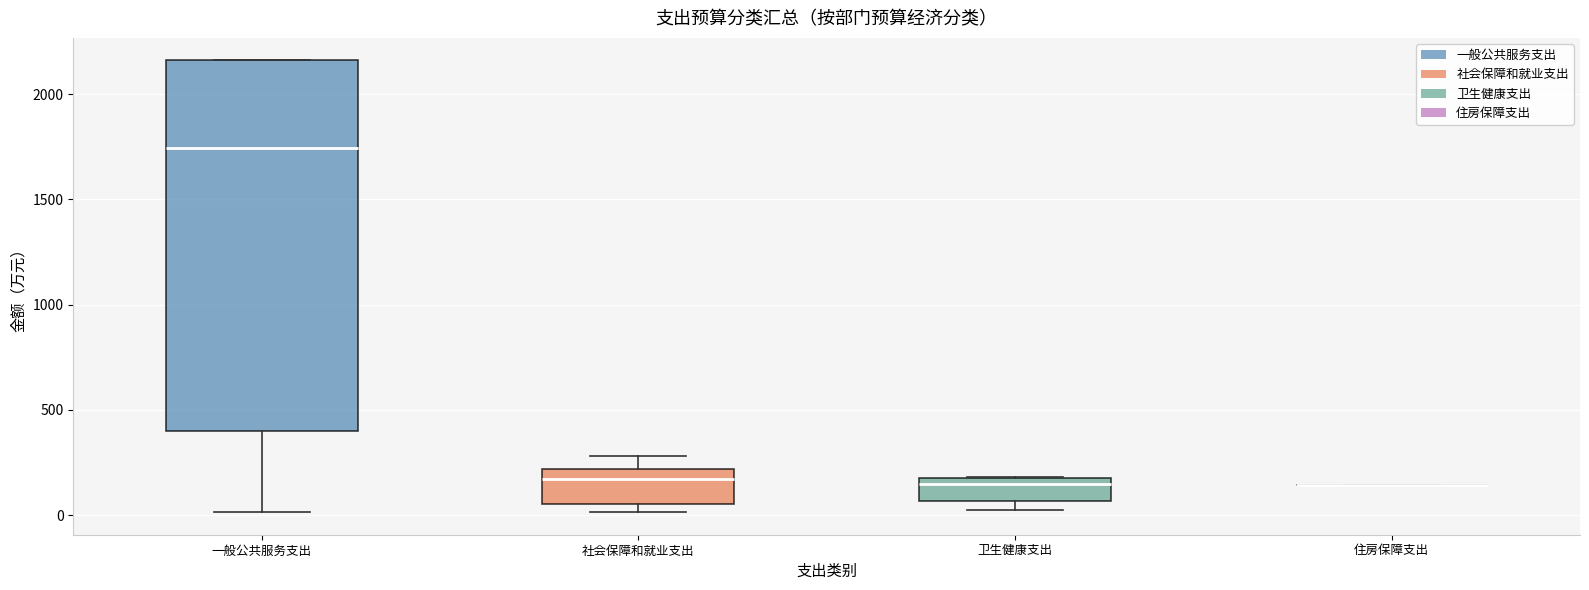

Reading left to right, transcribe this box plot: for each box, give where its median line is, the range the box spans, and where its two whiskers end, as read against the y-axis. The values are not printed on the chart, so give them approximately, as read against the axis.

一般公共服务支出: median 1750, box 400 to 2150, whiskers 0 to 2150
社会保障和就业支出: median 150, box 50 to 200, whiskers 0 to 300
卫生健康支出: median 150, box 50 to 200, whiskers 0 to 200
住房保障支出: box collapsed to a line at 150, whiskers 150 to 150